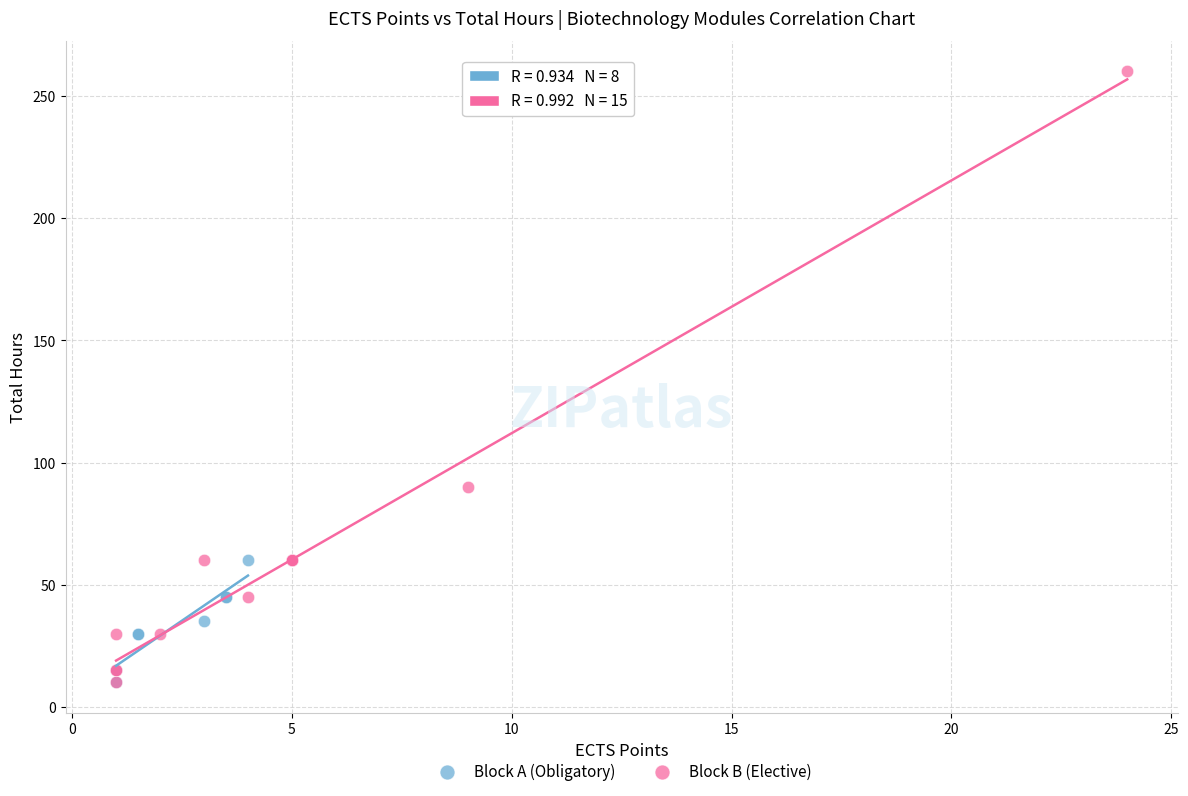

Which series has the widest spread of Y values?

Block B (Elective)